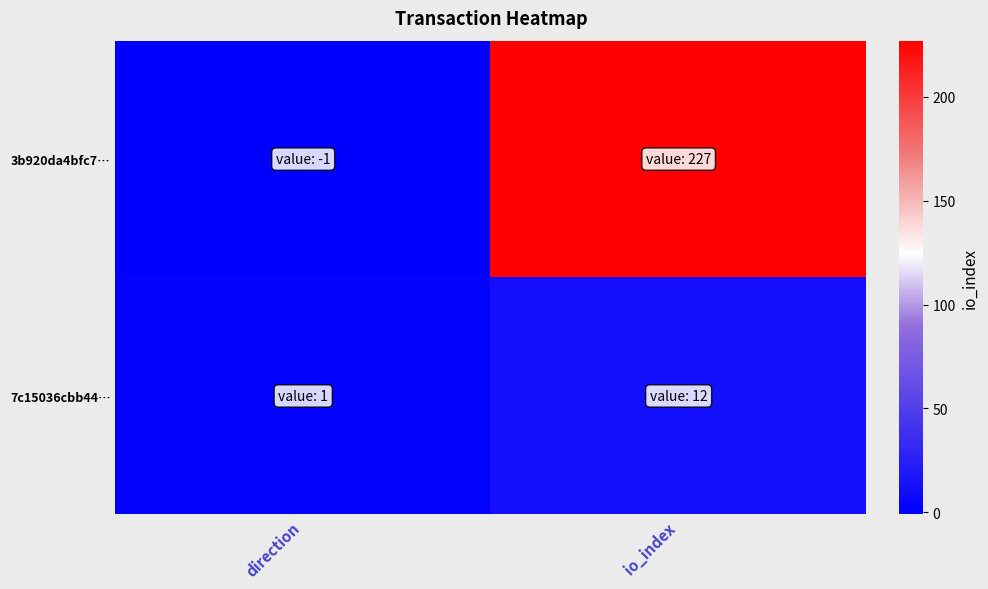

What is the difference between the highest and lowest values at direction?

2